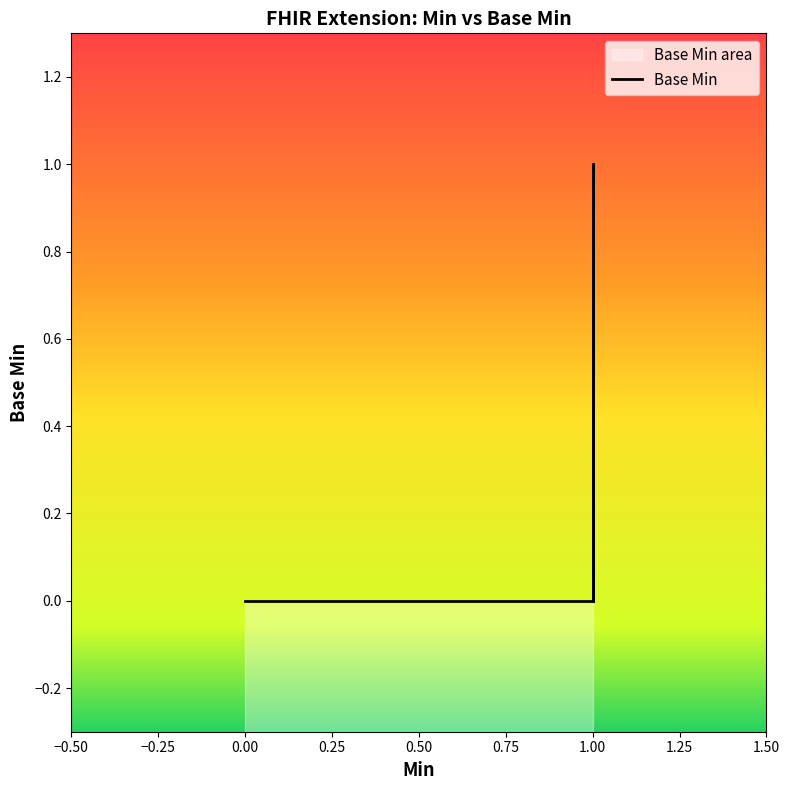

What is the difference between the maximum and minimum values?

1